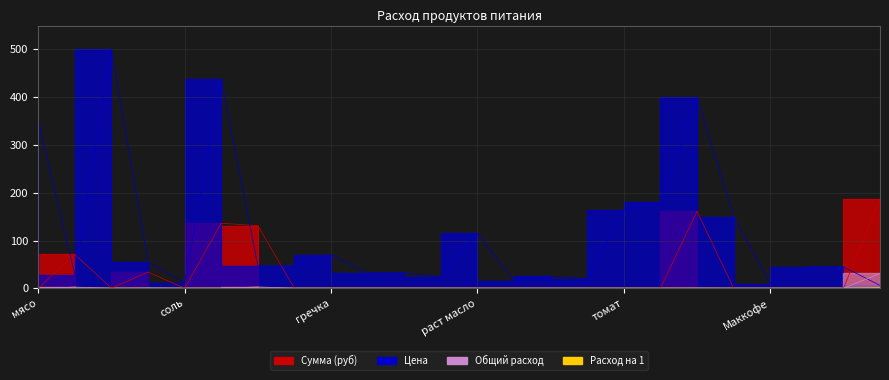

List the series in order of their peak value, highest first.

Цена, Сумма (руб), Общий расход, Расход на 1